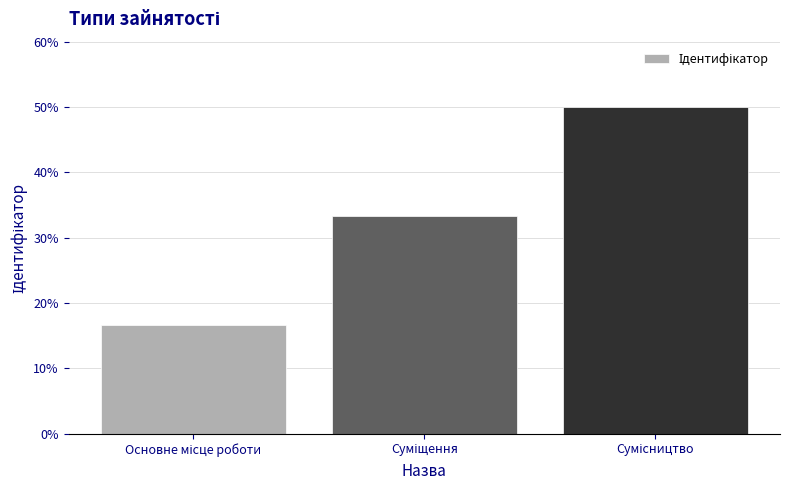

What is the value of the 3rd bar from the left?

50.0